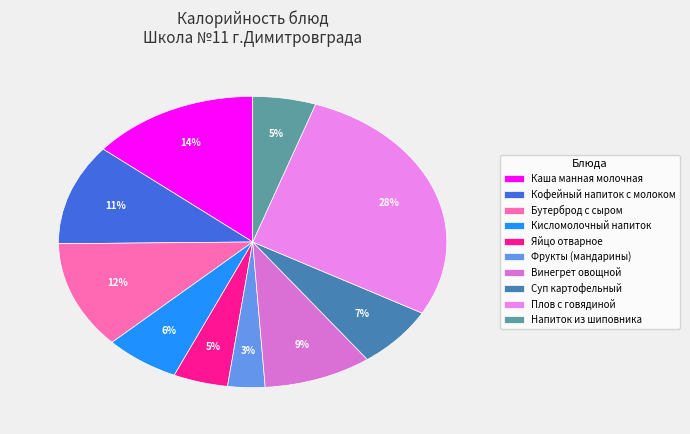

How many segments does this pie chart have?

10